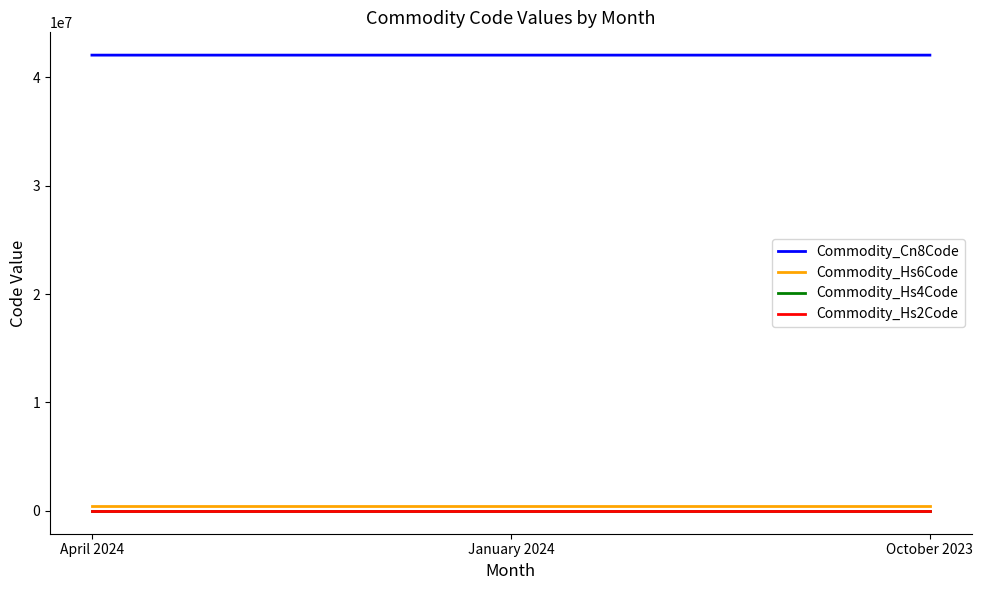

Which series has the largest total across all categories?

Commodity_Cn8Code